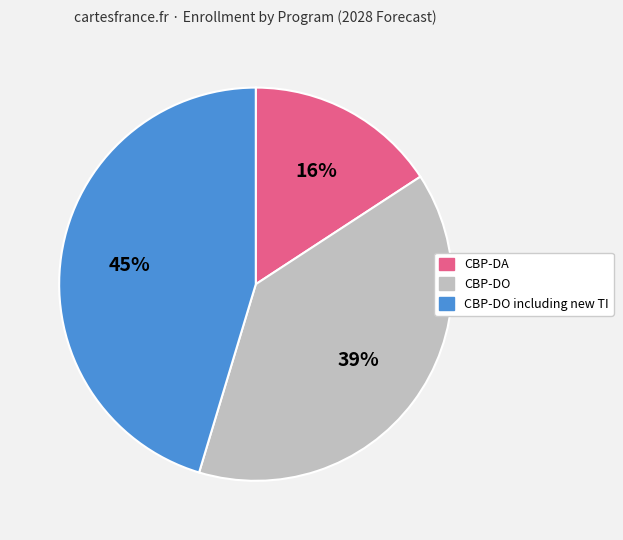

Between CBP-DO including new TI and CBP-DO, which is larger?

CBP-DO including new TI